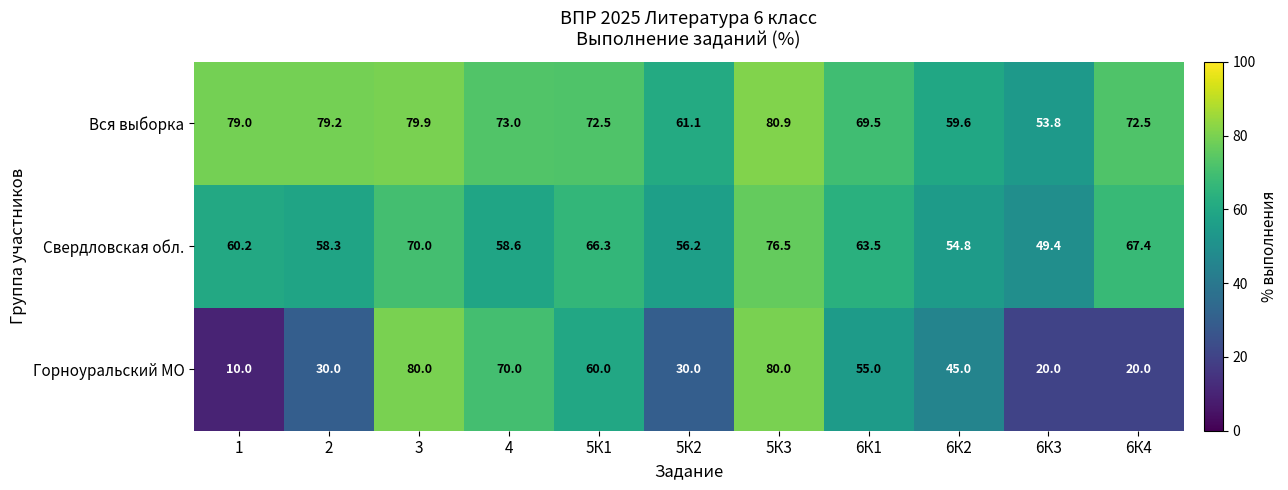

What is the minimum value shown in the chart?

10.0